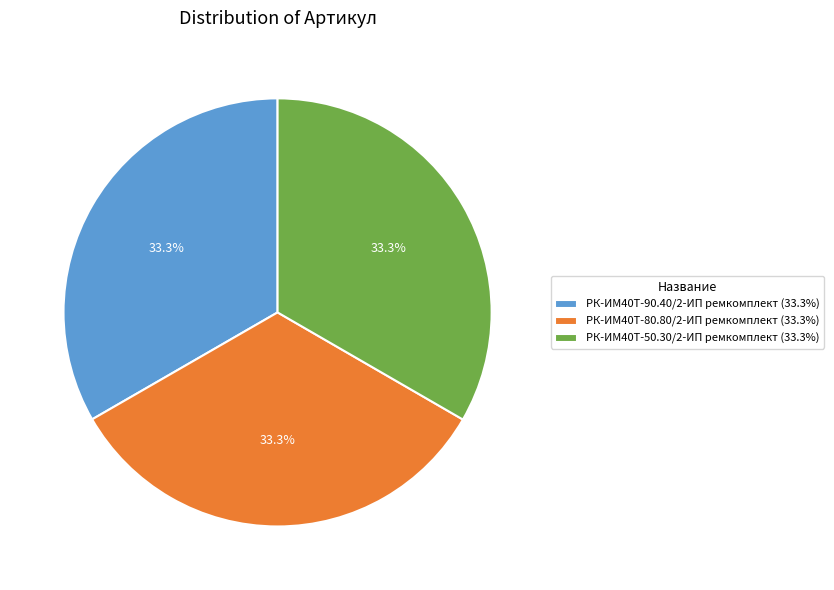

How many slices are in this pie chart?

3